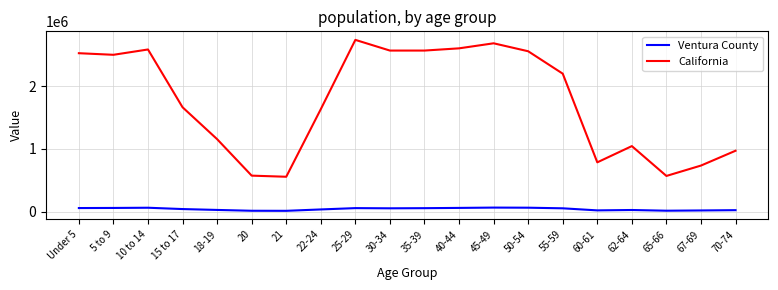

What is the approximate value of Ventura County at 30-34?

51207